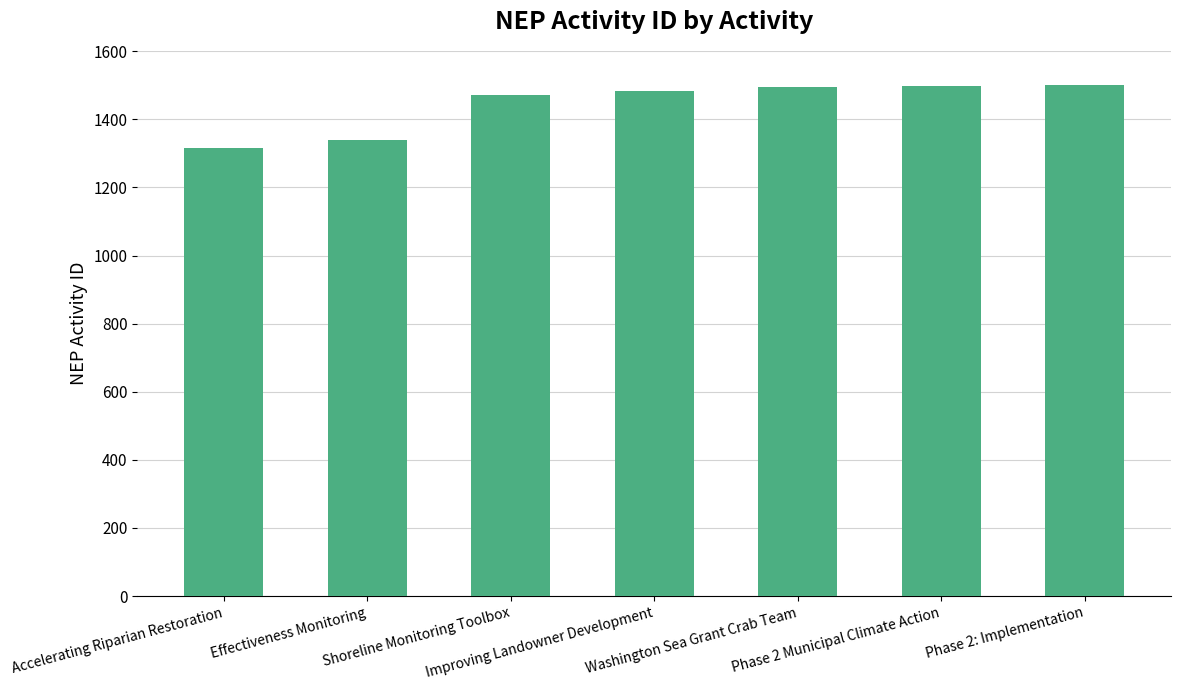

What is the value of the 2nd bar from the left?

1340